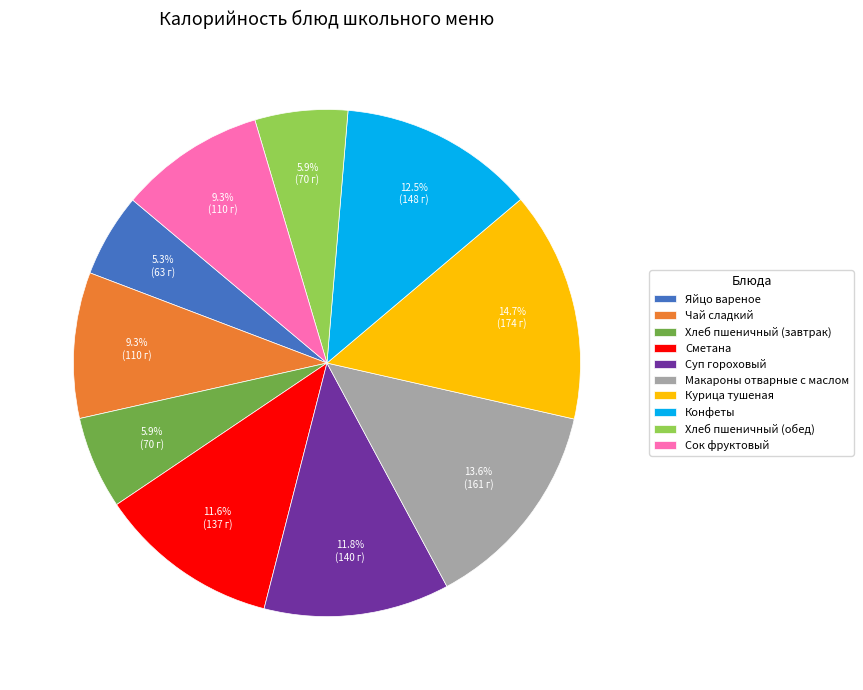

To the nearest percent, what percentage of the pie is Сок фруктовый?

9%